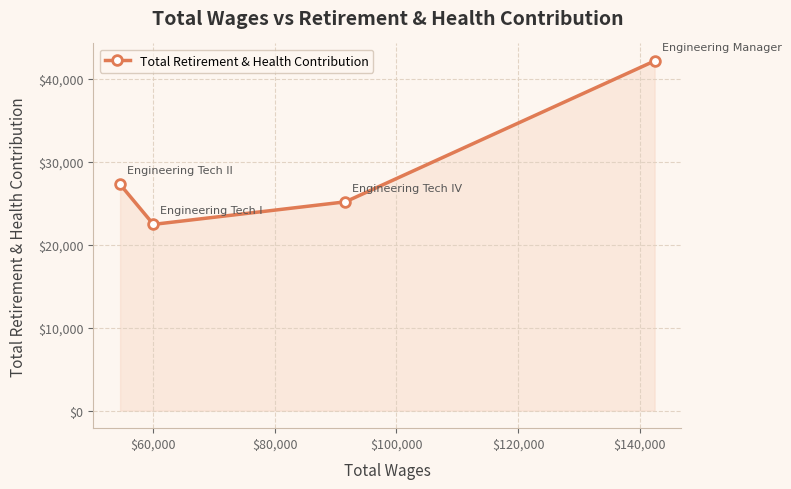

What is the average value?

29251